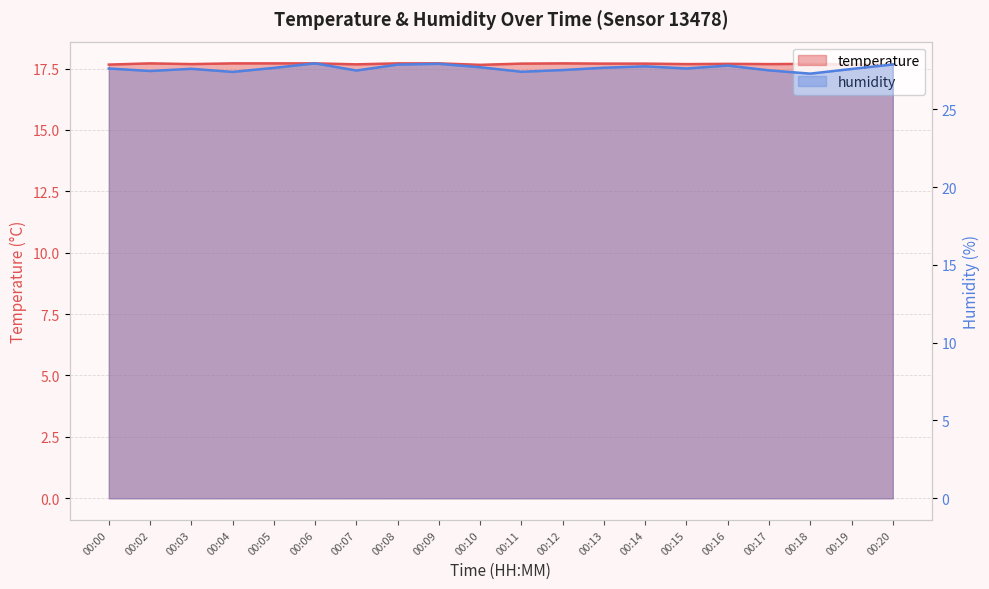

True or false: humidity and temperature cross at least once.

False